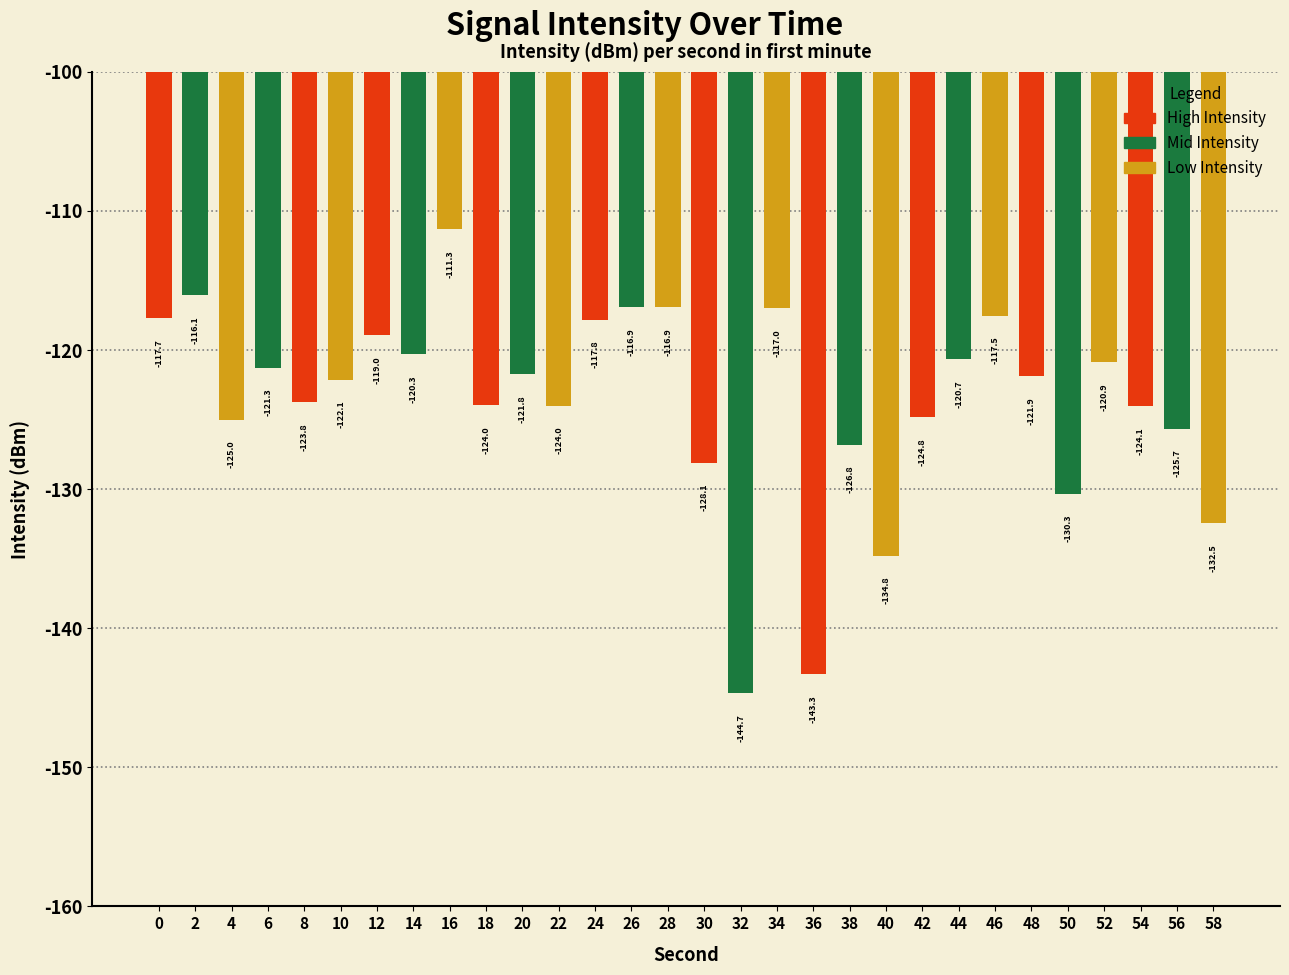

At which label is the value closest to -127?

38